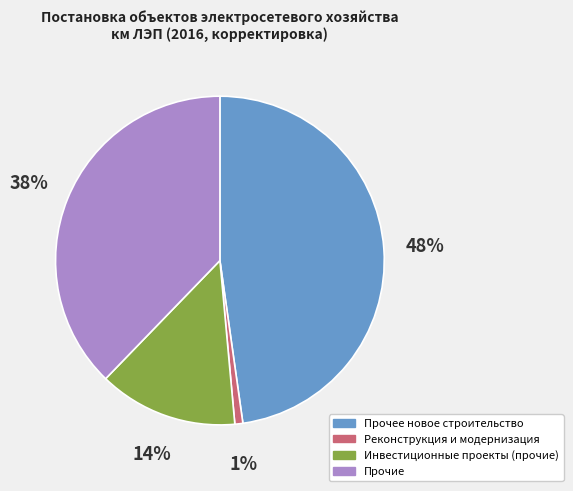

Rank the categories by value from lowest to highest.

Реконструкция и модернизация, Инвестиционные проекты (прочие), Прочие, Прочее новое строительство